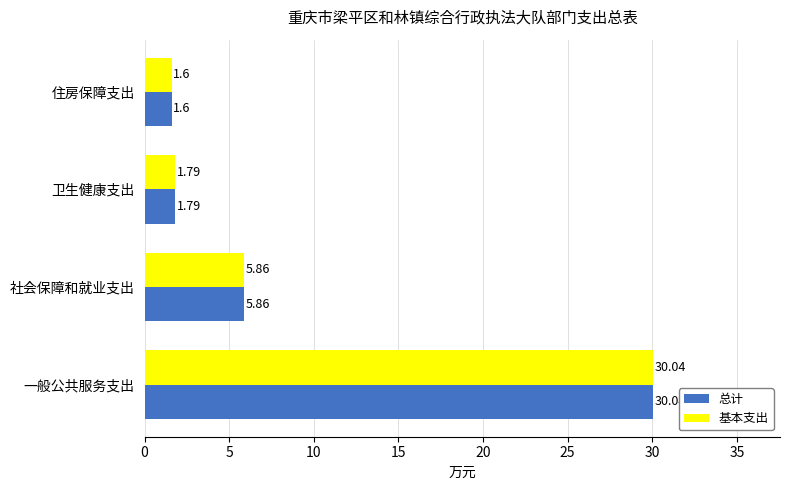

At how many categories does at least one series exceed 24?

1